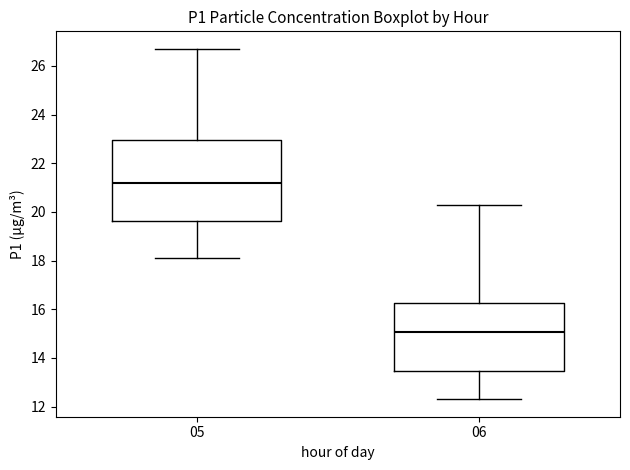

Where does the median line of the box at x = 06 sit on the y-axis? The values are not printed on the chart, so give them approximately, as read against the axis.

15.0